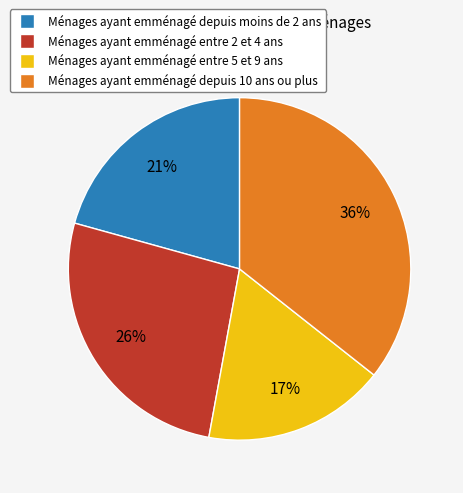

Is there any slice that represents more than half of the pie?

No